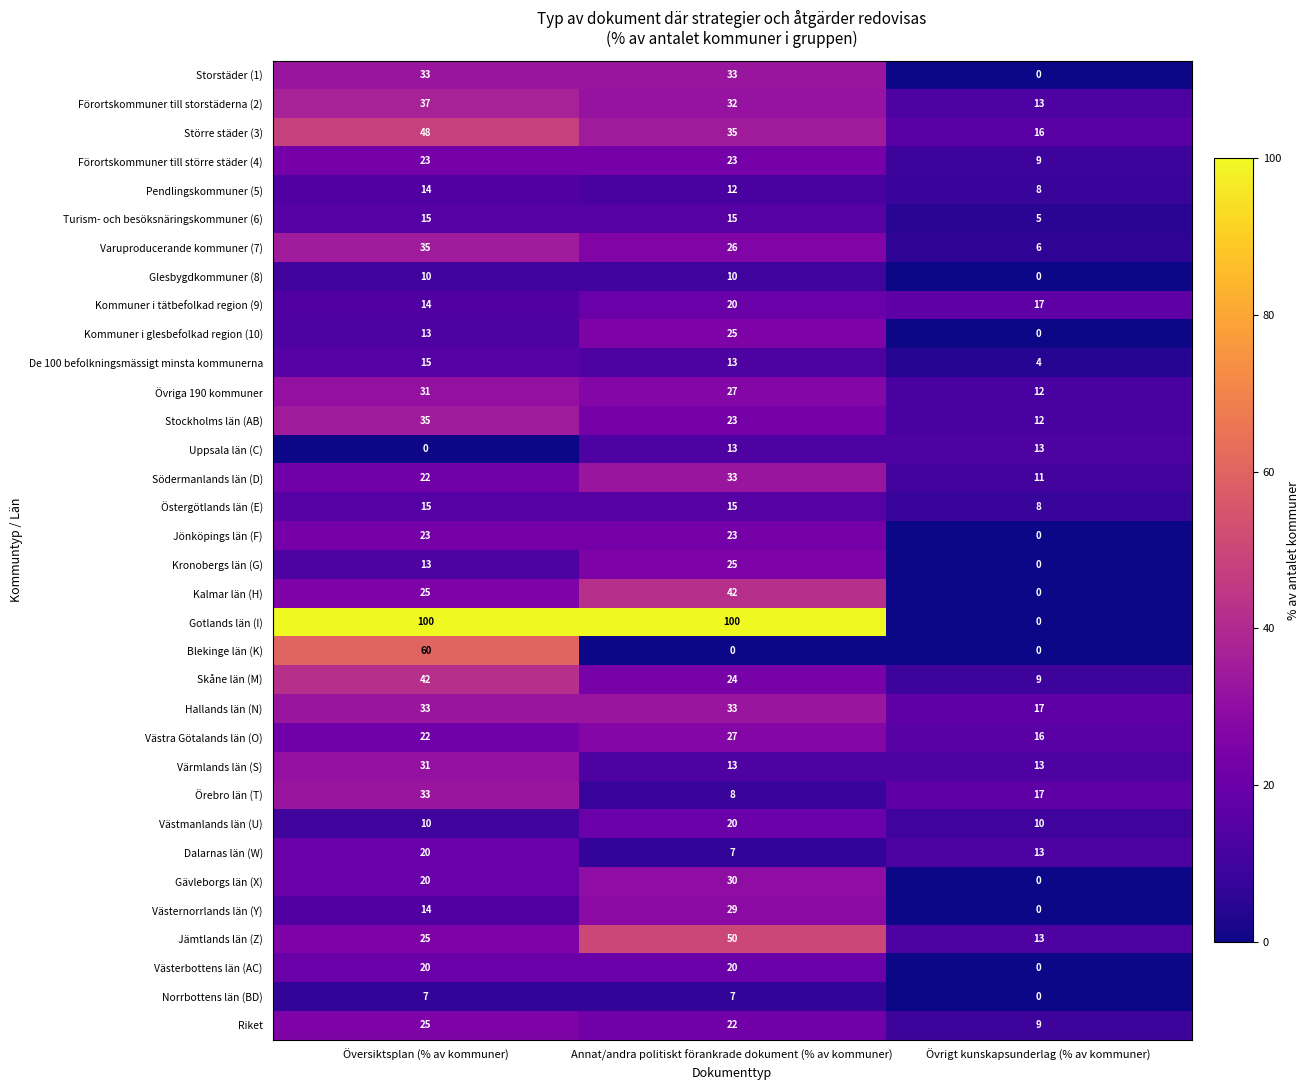

What is the greatest value displayed?

100